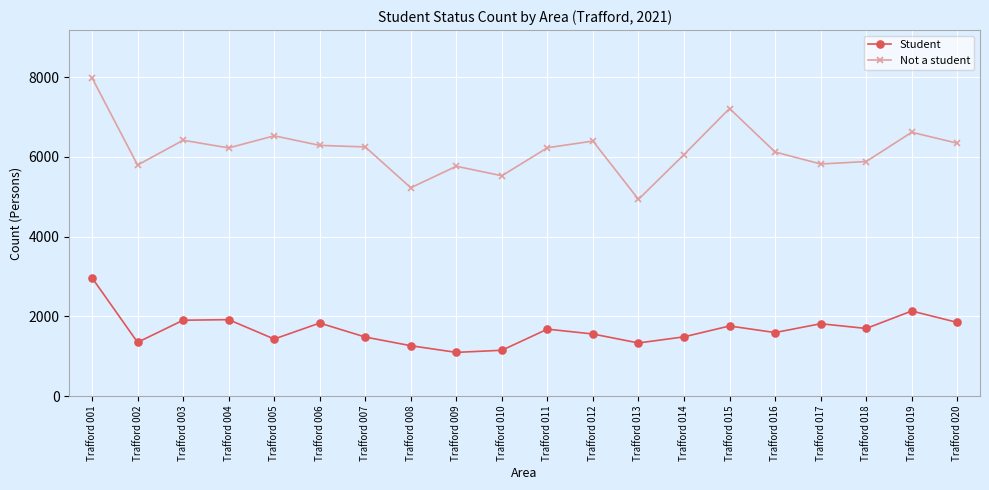

What is the average value of the Student series?

1665